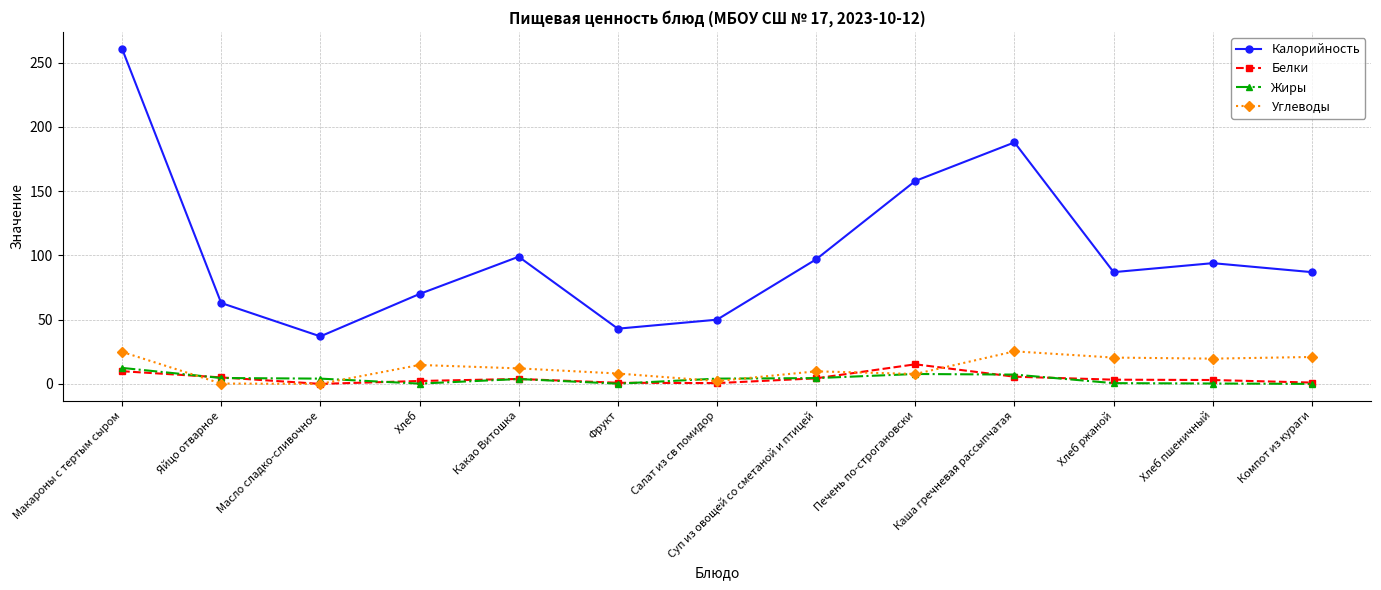

What are all the series names shown in the legend?

Калорийность, Белки, Жиры, Углеводы